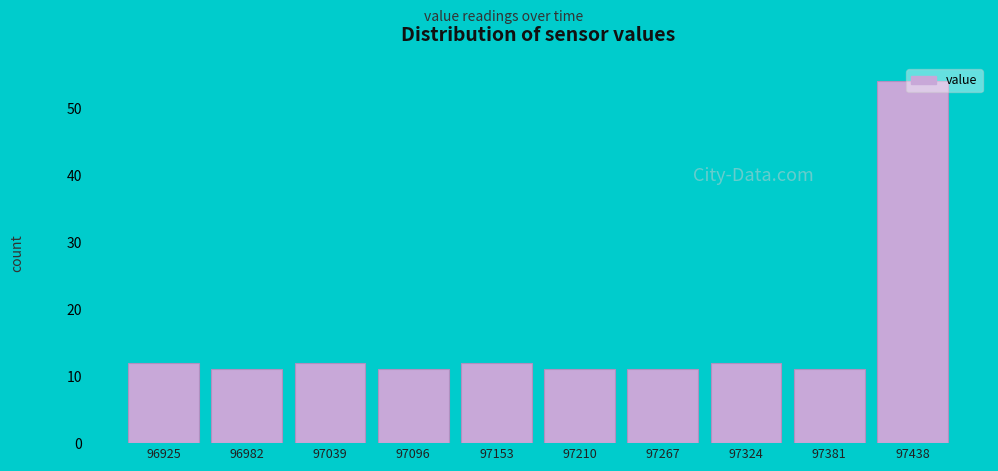

What is the average value?

16